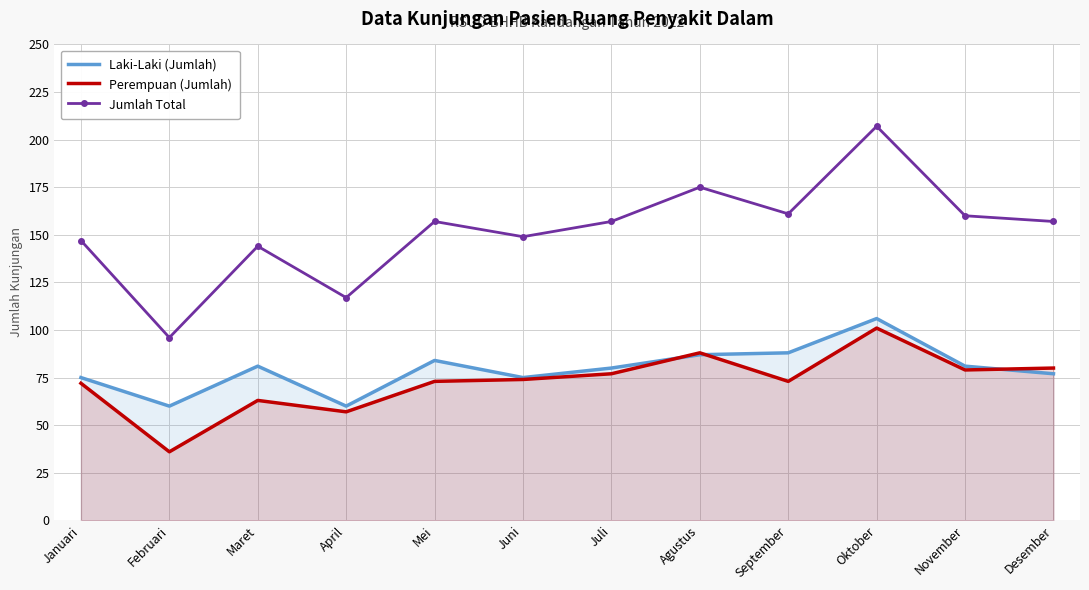

How many interior local peaks does the Laki-Laki (Jumlah) series have?

3